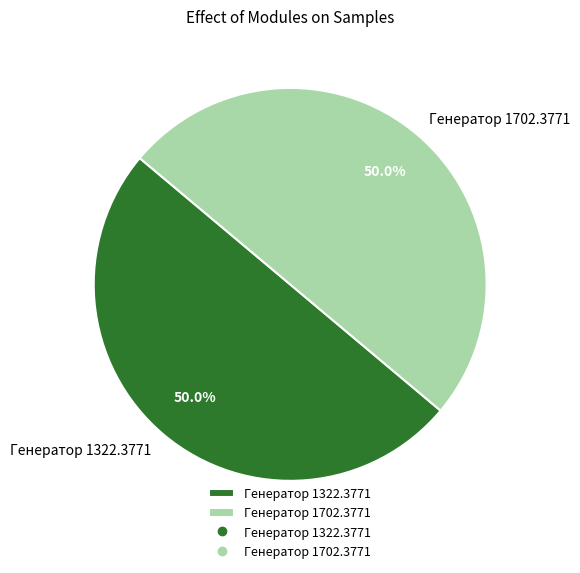

Do Генератор 1702.3771 and Генератор 1322.3771 together represent more than half of the pie?

Yes